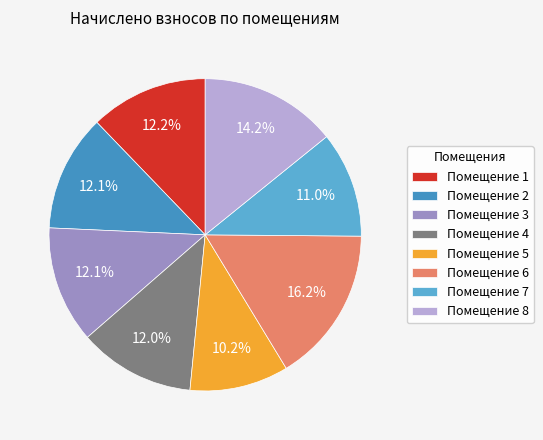

How many slices are in this pie chart?

8